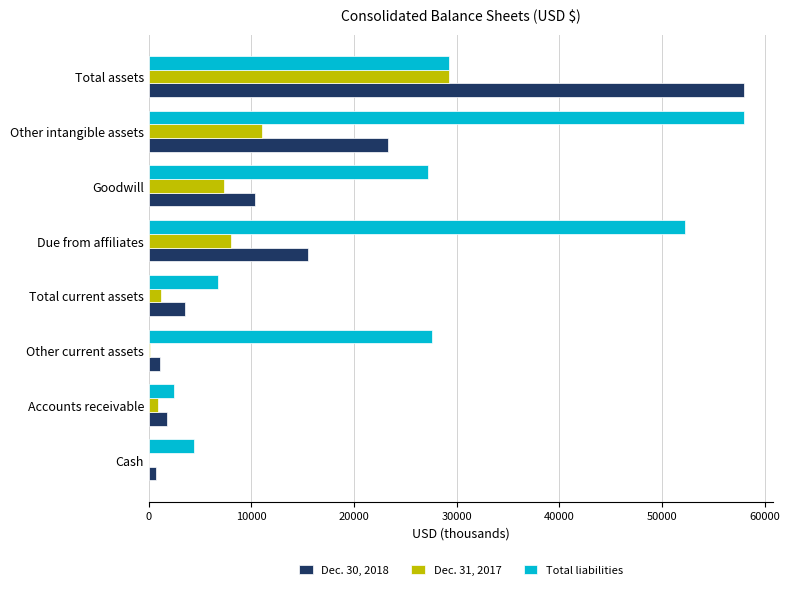

At which label is Dec. 31, 2017 closest to 14634?

Other intangible assets